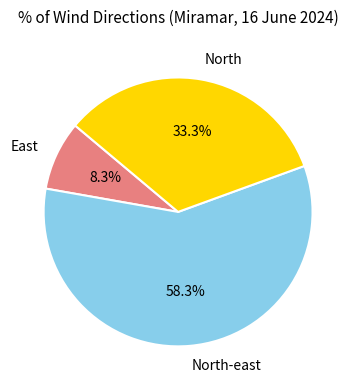

Count the number of slices in the pie.

3